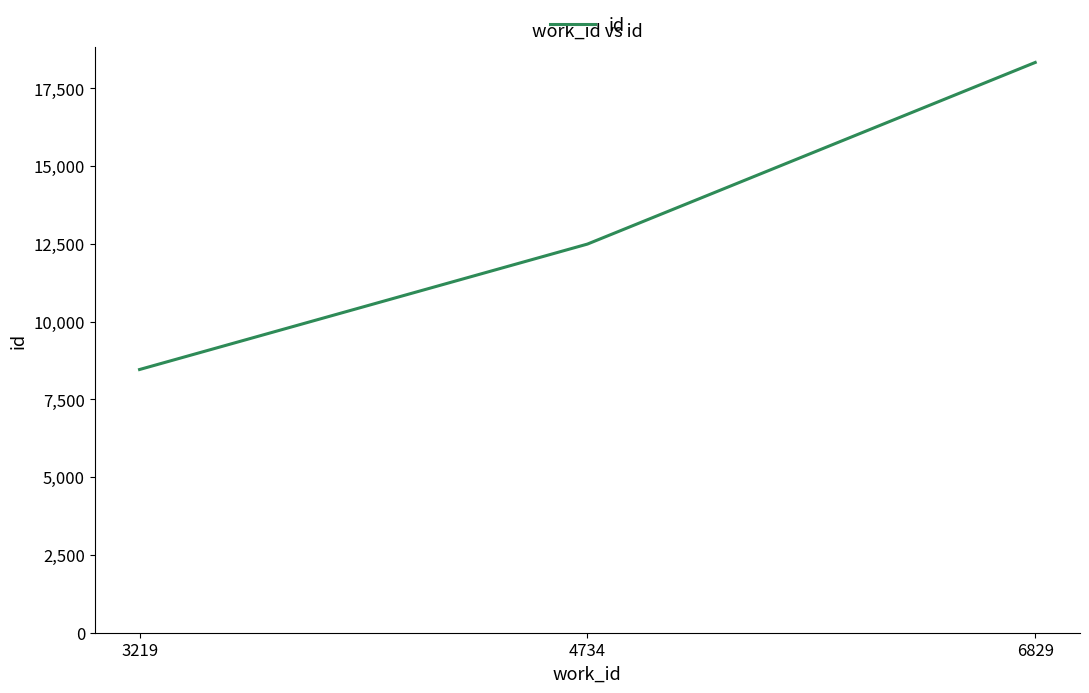

How many values are between 8461 and 18332?

3